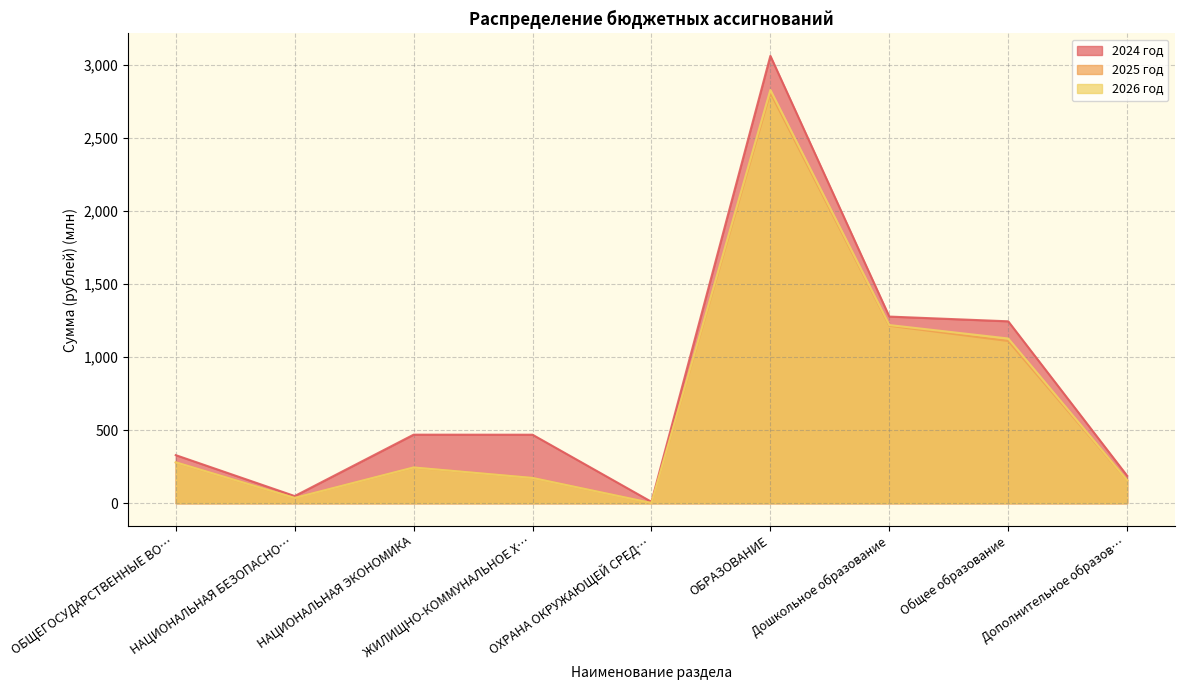

True or false: 2026 год has a value of 269.2 at Дополнительное образов….

False